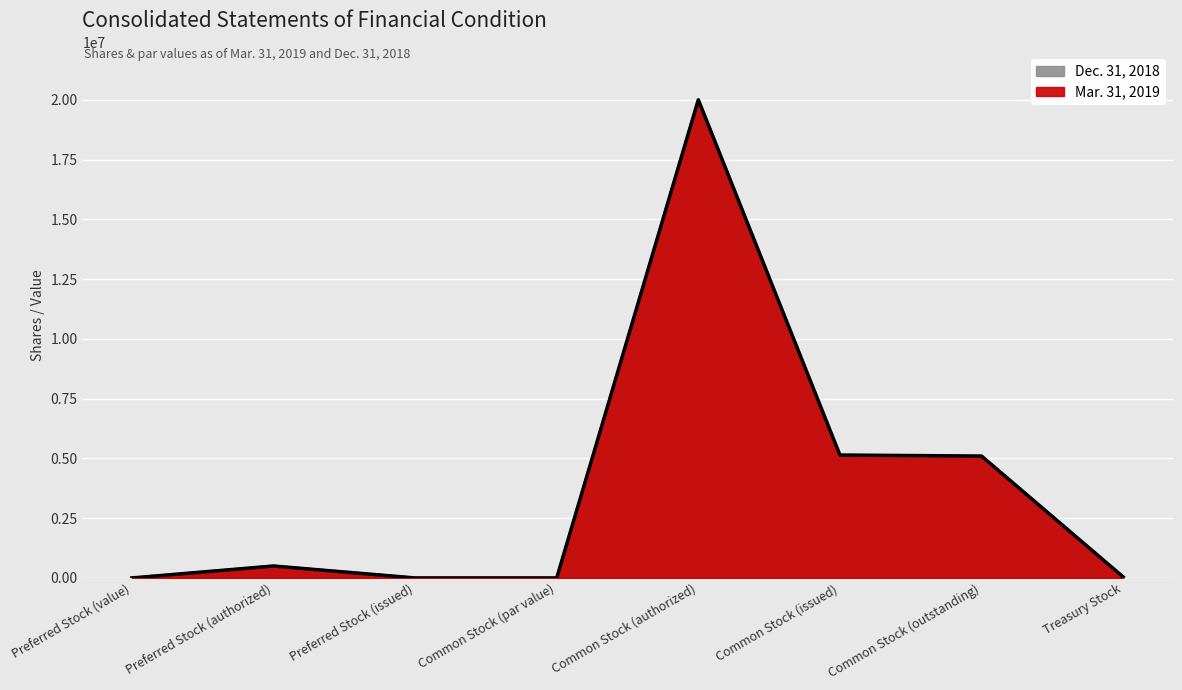

True or false: Dec. 31, 2018 and Mar. 31, 2019 cross at least once.

False